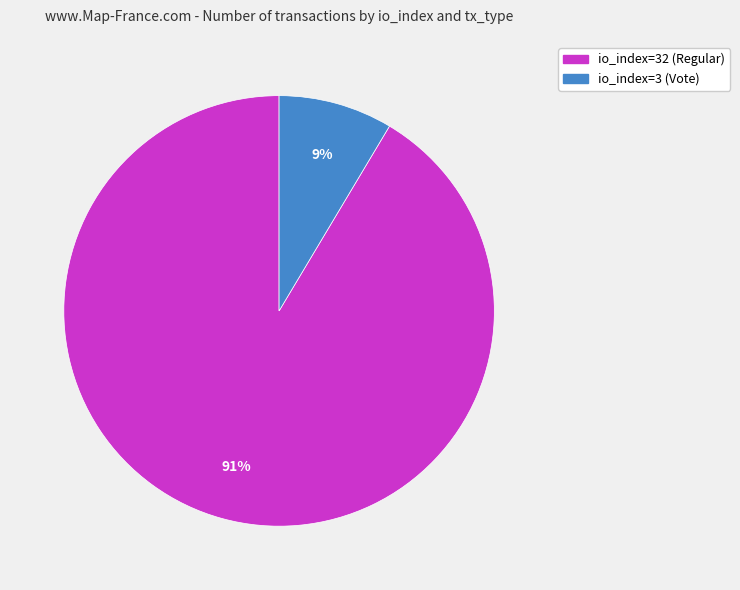

True or false: io_index=32 (Regular) accounts for 84% of the total.

False